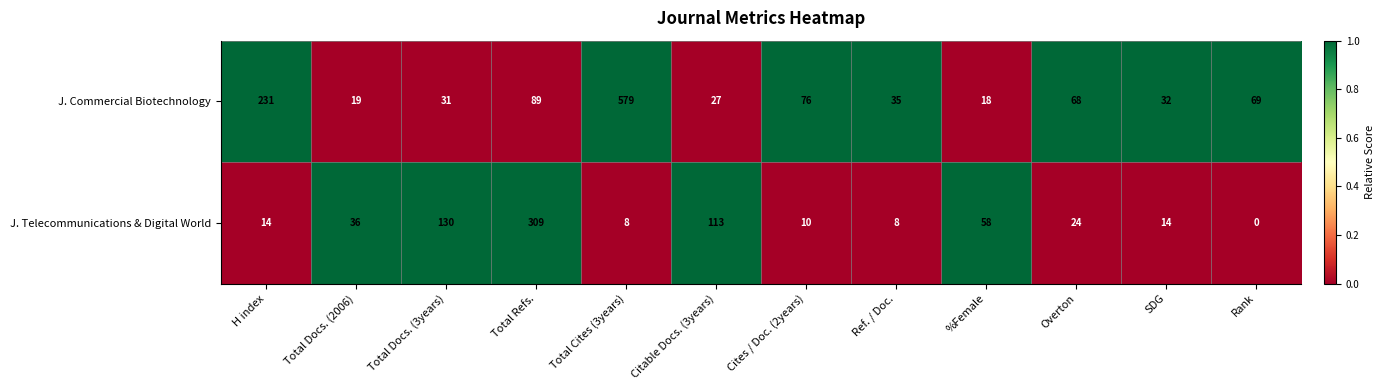

At how many categories does at least one series exceed 0?

12